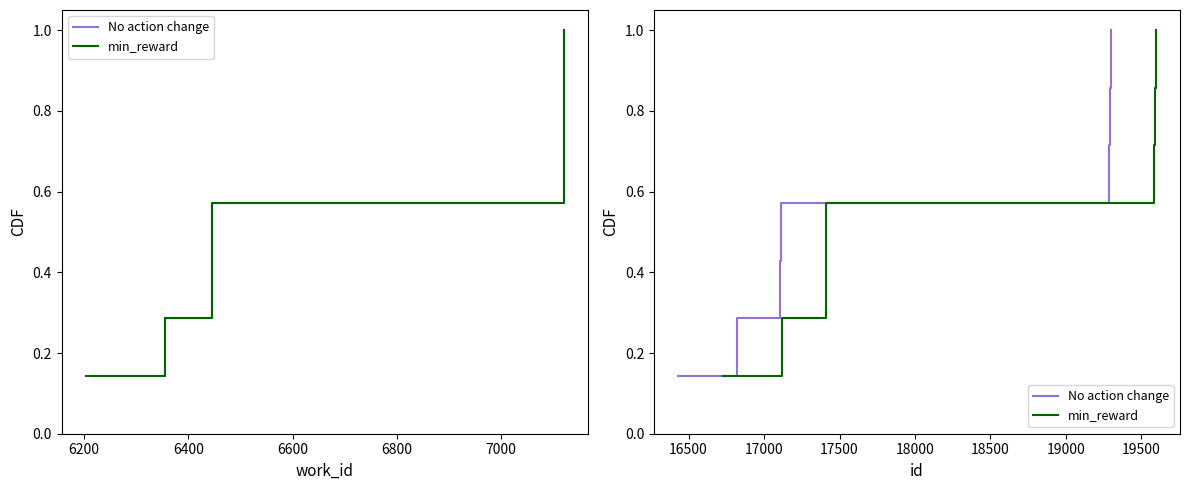

Where is No action change nearest to the value 0?

6000